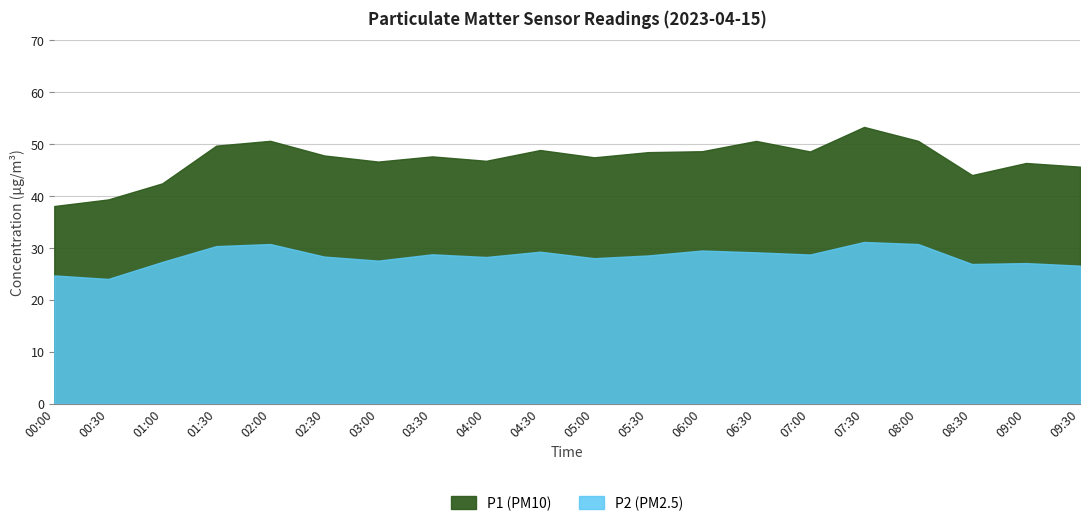

Read the P1 value at 00:30.

39.4